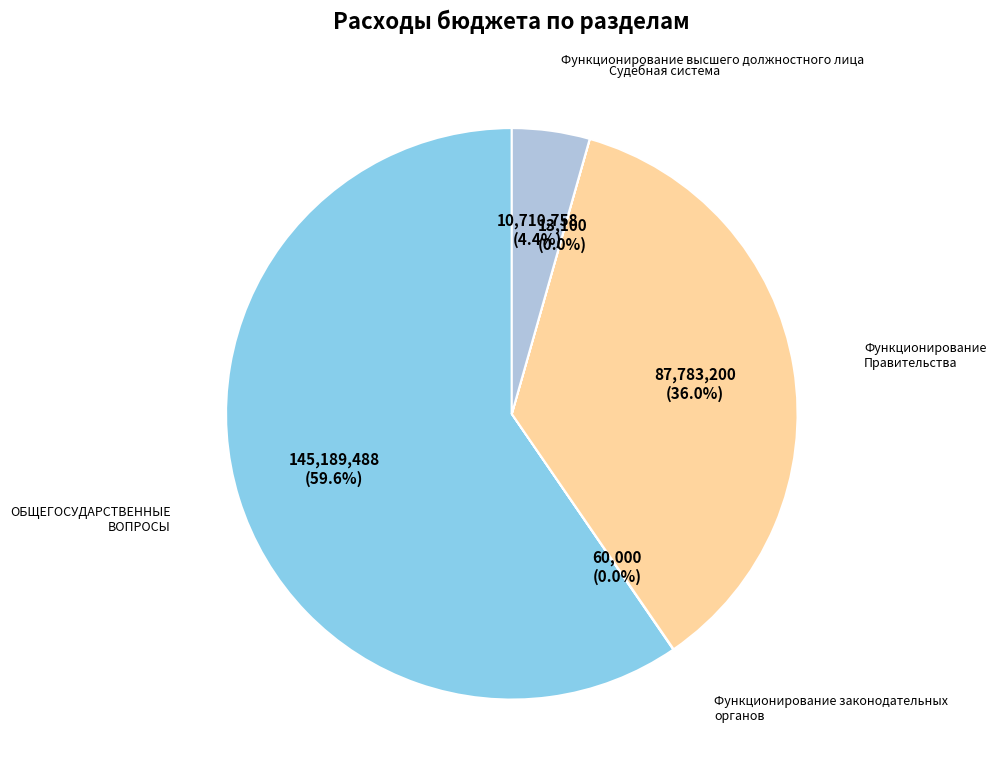

Is there any slice that represents more than half of the pie?

Yes